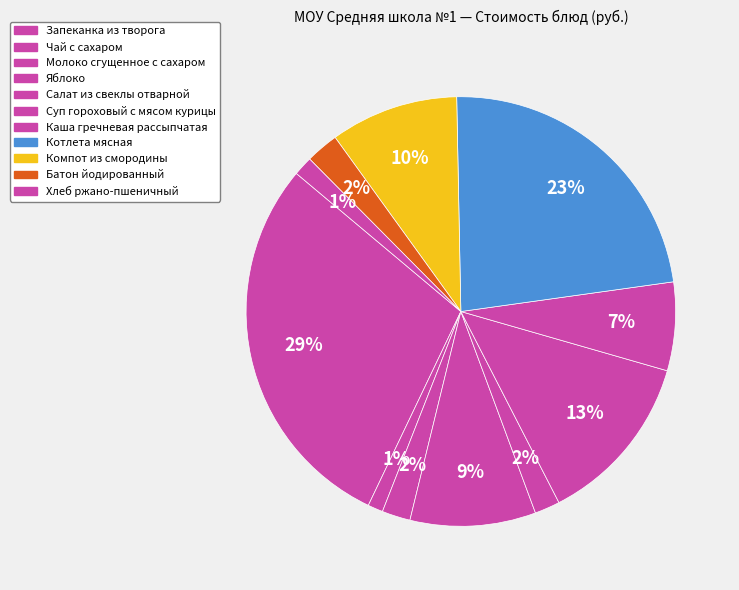

Is it true that Батон йодированный is 2% of the pie?

True